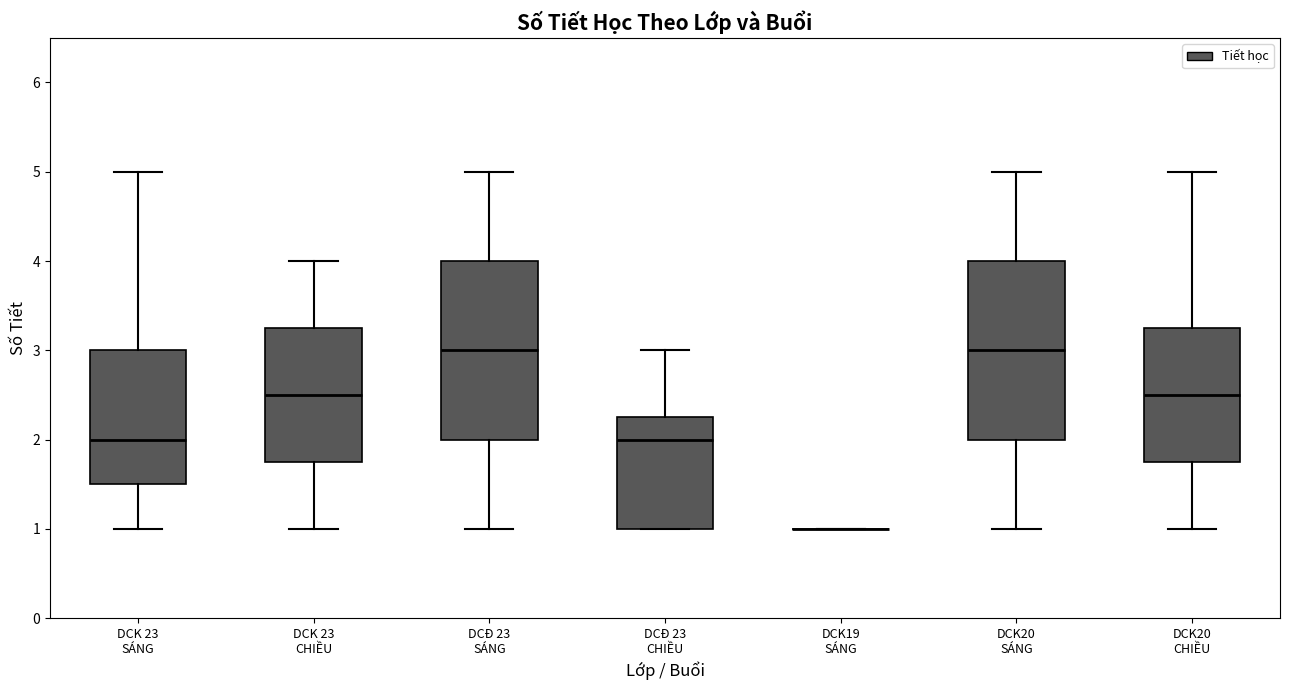

Reading left to right, read every box against the y-axis: the position of its median line, the range the box covers, and the ends of its whiskers. The values are not printed on the chart, so give them approximately, as read against the axis.

DCK 23 SÁNG: median 2.0, box 1.5 to 3.0, whiskers 1.0 to 5.0
DCK 23 CHIỀU: median 2.5, box 1.8 to 3.3, whiskers 1.0 to 4.0
DCĐ 23 SÁNG: median 3.0, box 2.0 to 4.0, whiskers 1.0 to 5.0
DCĐ 23 CHIỀU: median 2.0, box 1.0 to 2.3, whiskers 1.0 to 3.0
DCK19 SÁNG: box collapsed to a line at 1.0, whiskers 1.0 to 1.0
DCK20 SÁNG: median 3.0, box 2.0 to 4.0, whiskers 1.0 to 5.0
DCK20 CHIỀU: median 2.5, box 1.8 to 3.3, whiskers 1.0 to 5.0